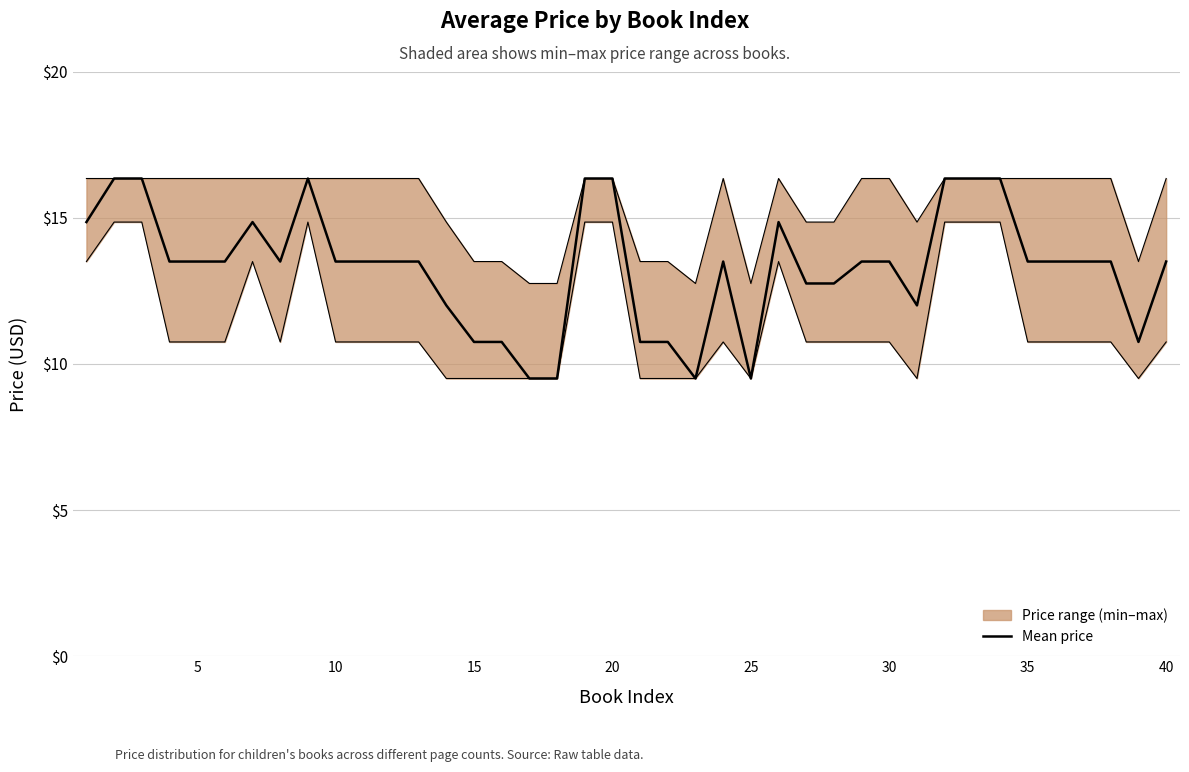

What is the sum of all values?

532.5